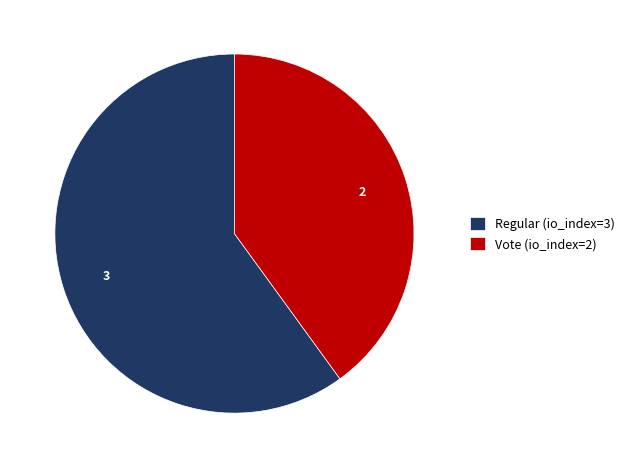

The Regular (io_index=3) slice represents 75% of the pie. True or false?

False